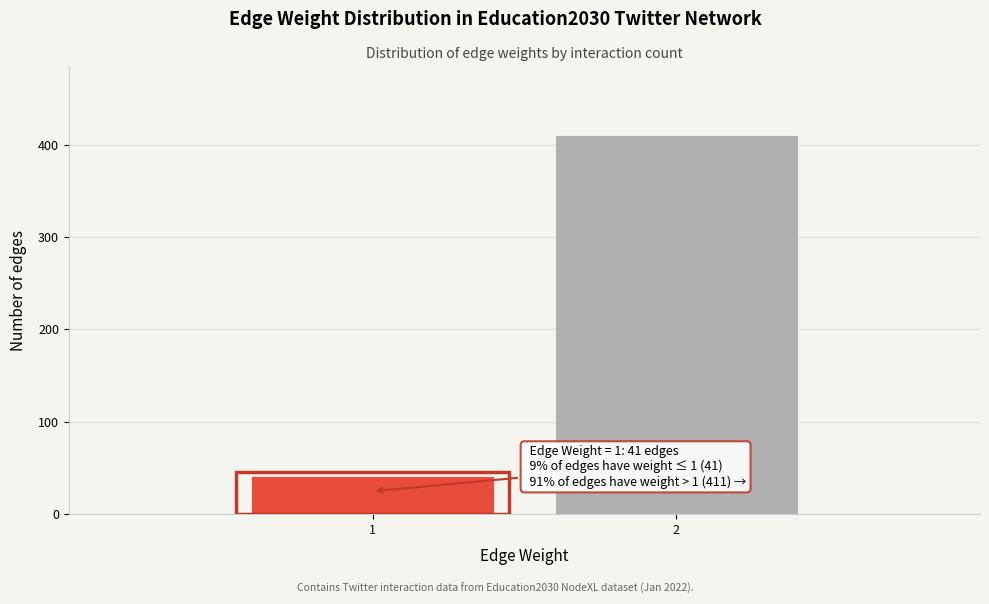

Reading right to left, extract all data points from this chart.

411	41